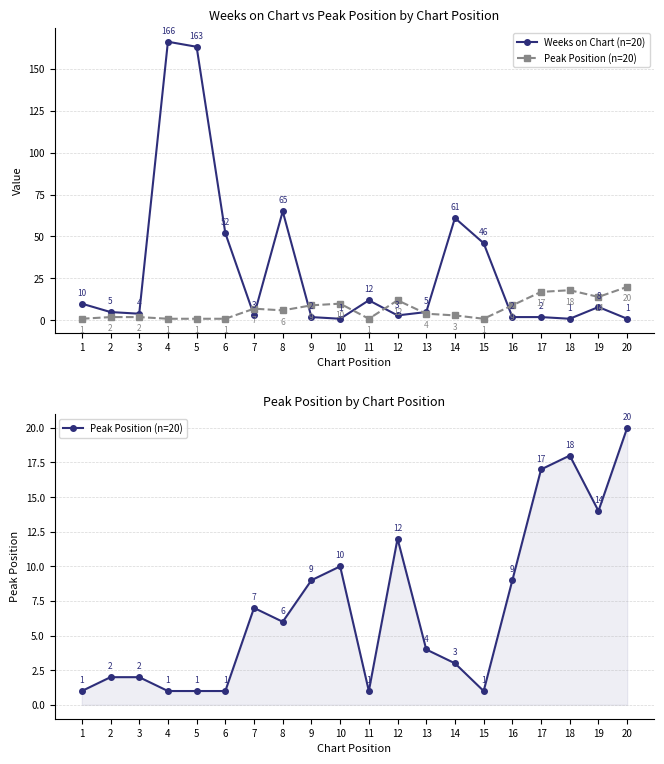

Reading left to right, what are all the values shown in this chart?

Weeks on Chart (n=20): 1=10	2=5	3=4	4=166	5=163	6=52	7=3	8=65	9=2	10=1	11=12	12=3	13=5	14=61	15=46	16=2	17=2	18=1	19=8	20=1
Peak Position (n=20): 1=1	2=2	3=2	4=1	5=1	6=1	7=7	8=6	9=9	10=10	11=1	12=12	13=4	14=3	15=1	16=9	17=17	18=18	19=14	20=20